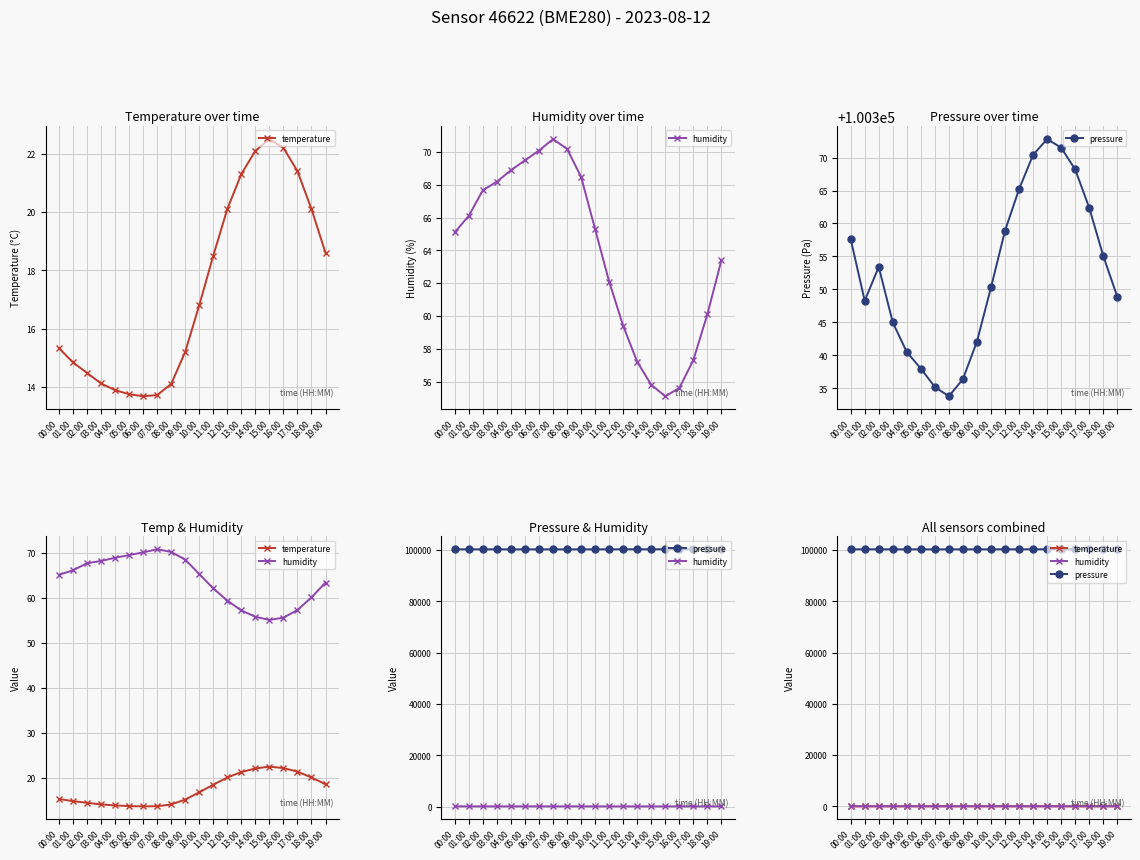

What is the average value of the humidity series?

63.8